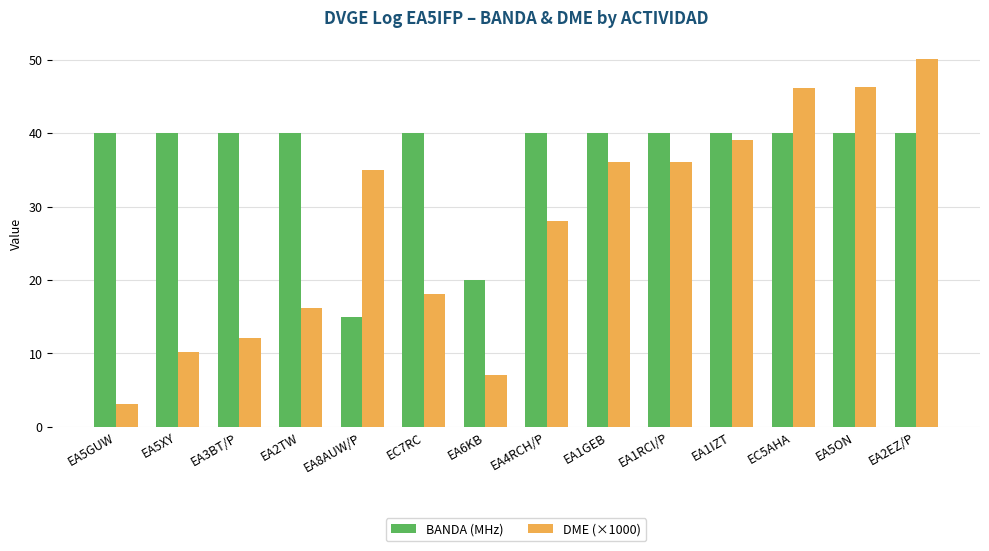

What is the greatest value displayed?

50.1